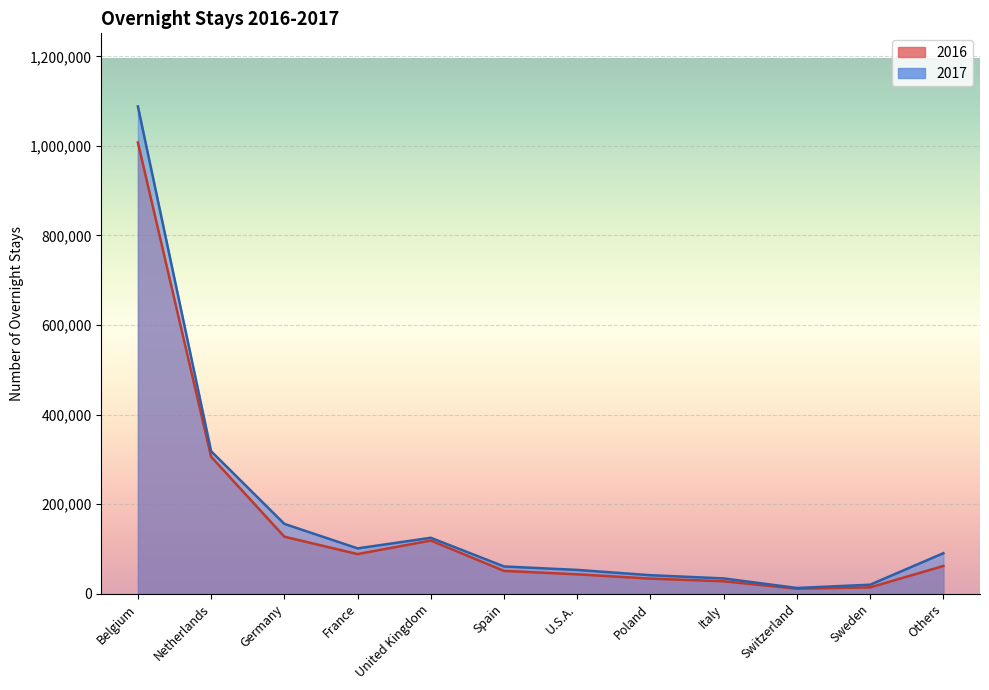

At which label does 2017 reach its minimum?

Switzerland